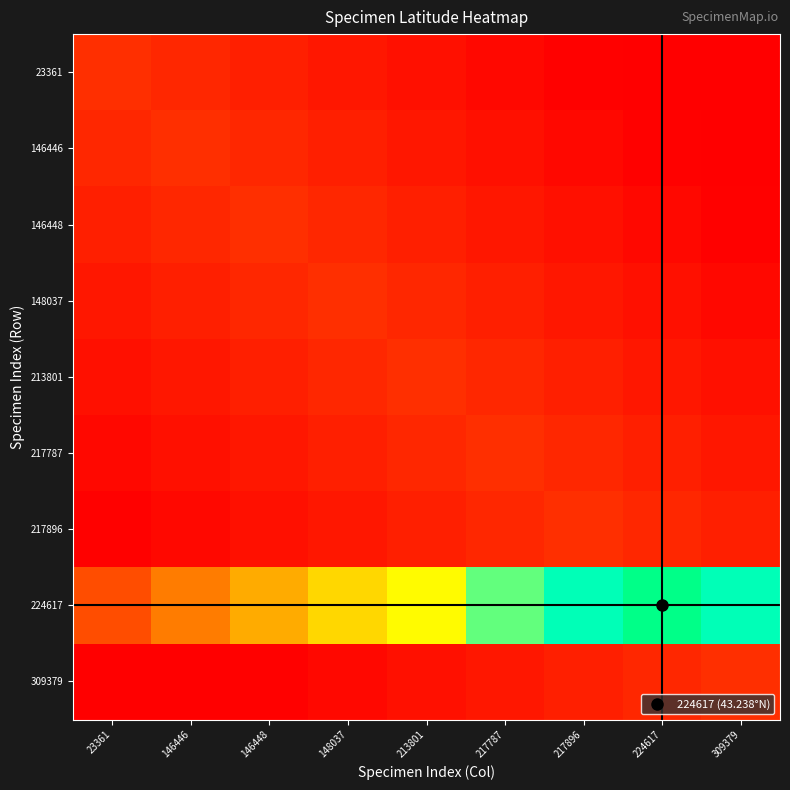

At how many categories does at least one series exceed 17?

7